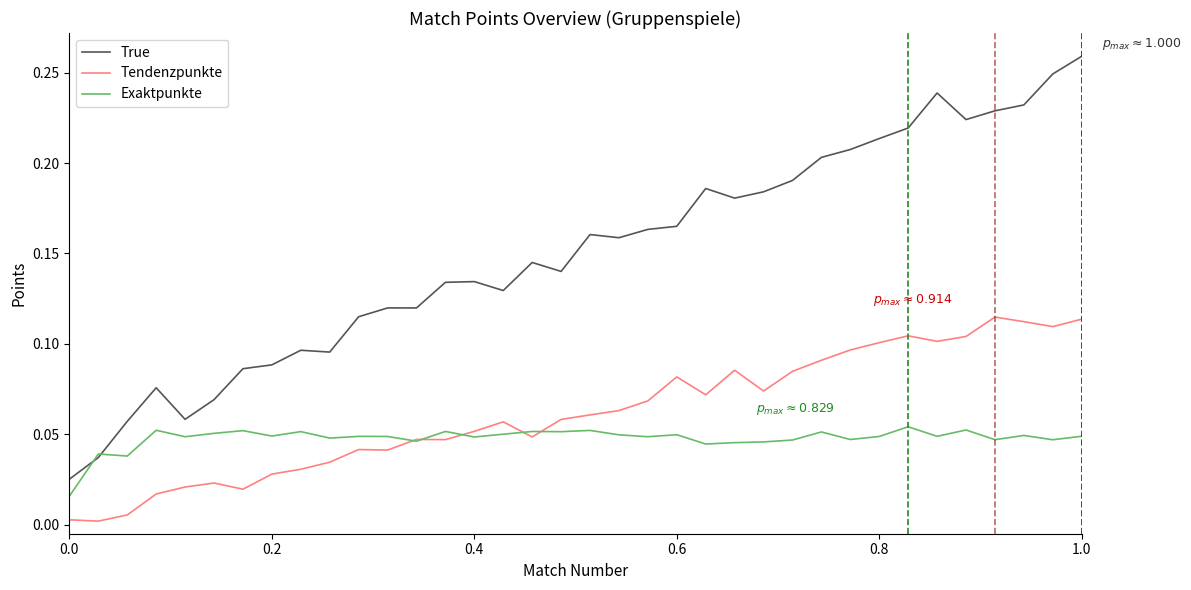

Which series has the largest range (max minus min)?

True